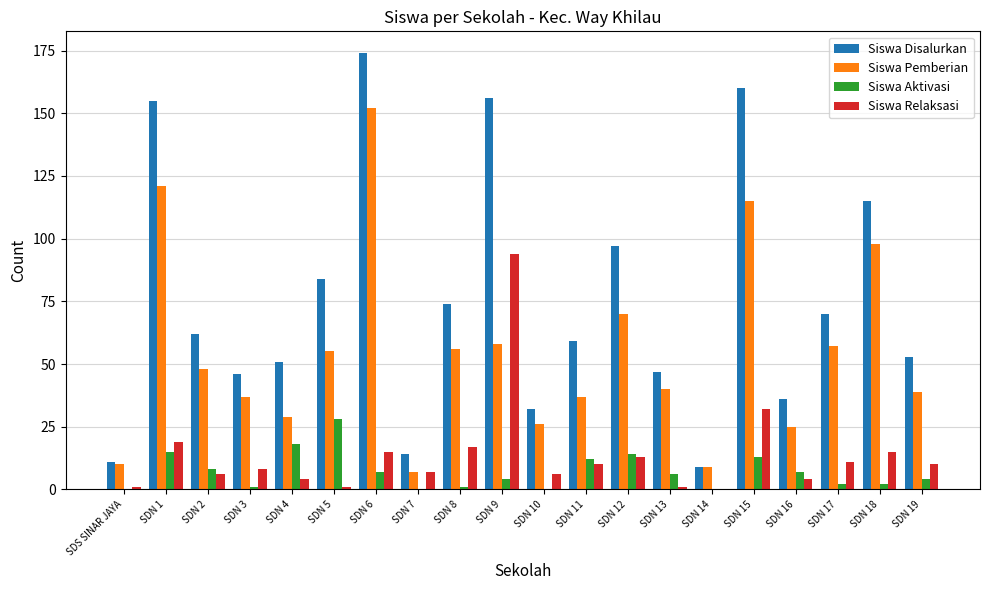

What value does the Siswa Disalurkan series have at SDN 4, to the nearest 5?

50